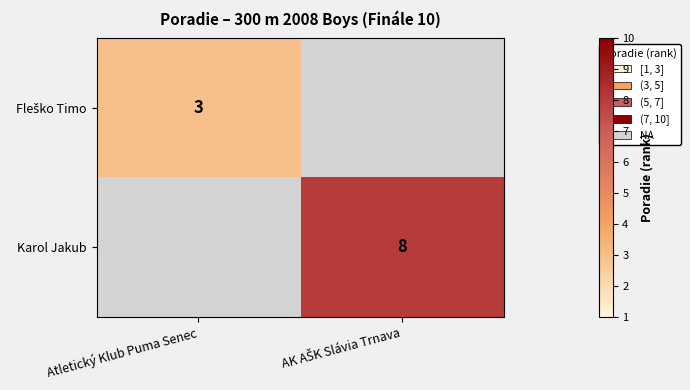

True or false: Karol Jakub has a value of 13.9 at AK AŠK Slávia Trnava.

False